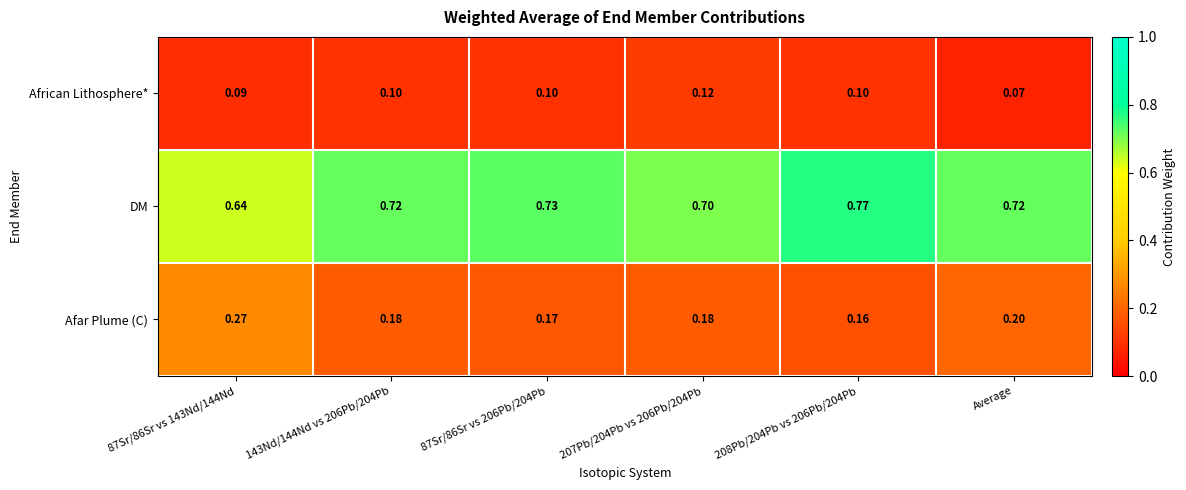

At how many categories does at least one series exceed 0?

6